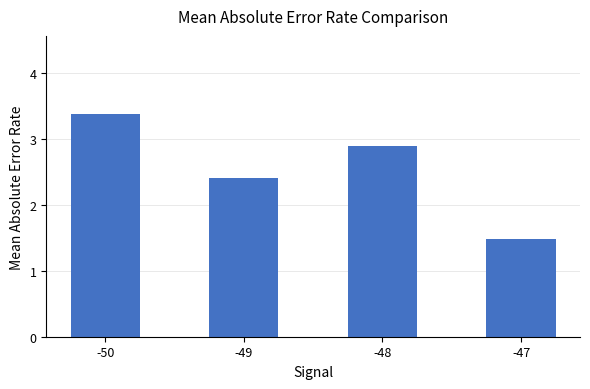

What is the maximum value shown in the chart?

3.4